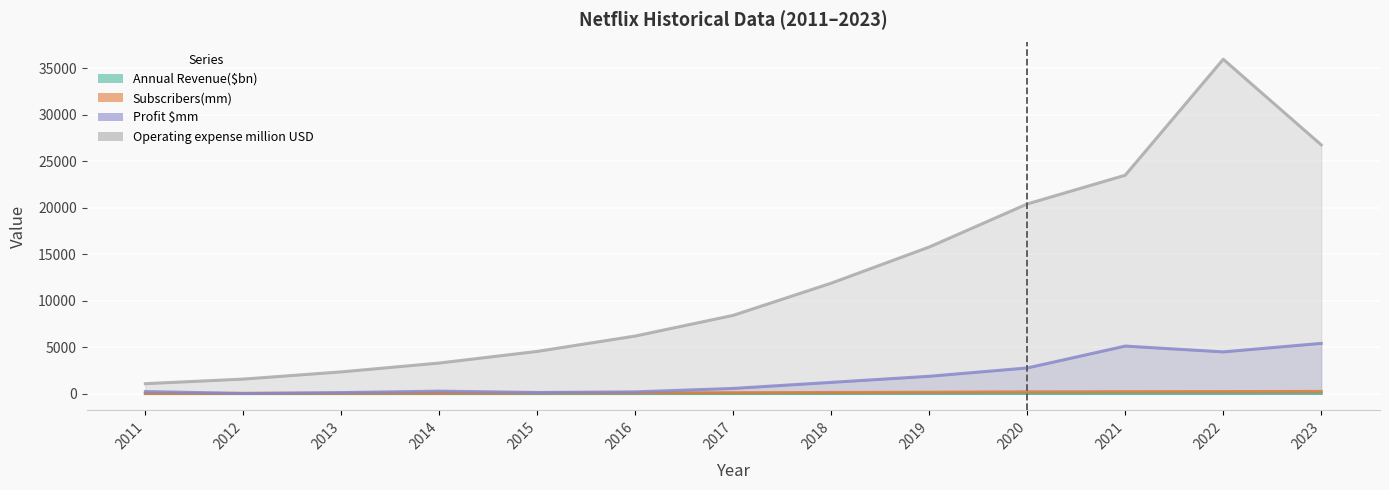

At which label does Subscribers(mm) reach its minimum?

2011